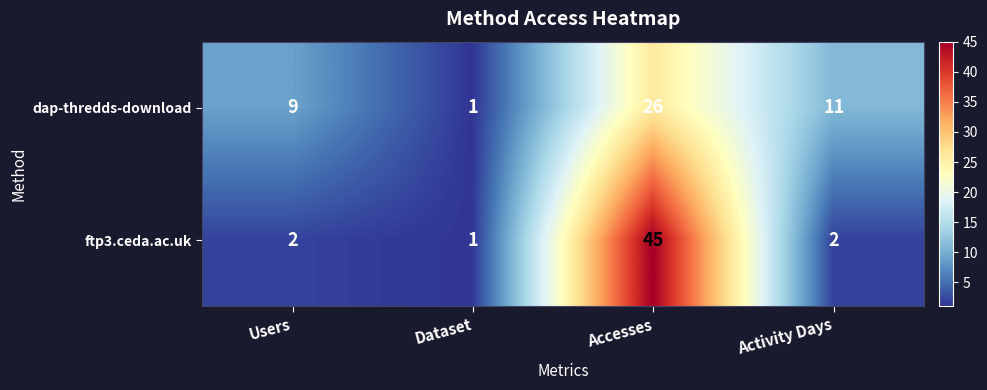

What is the sum of all dap-thredds-download values?

47